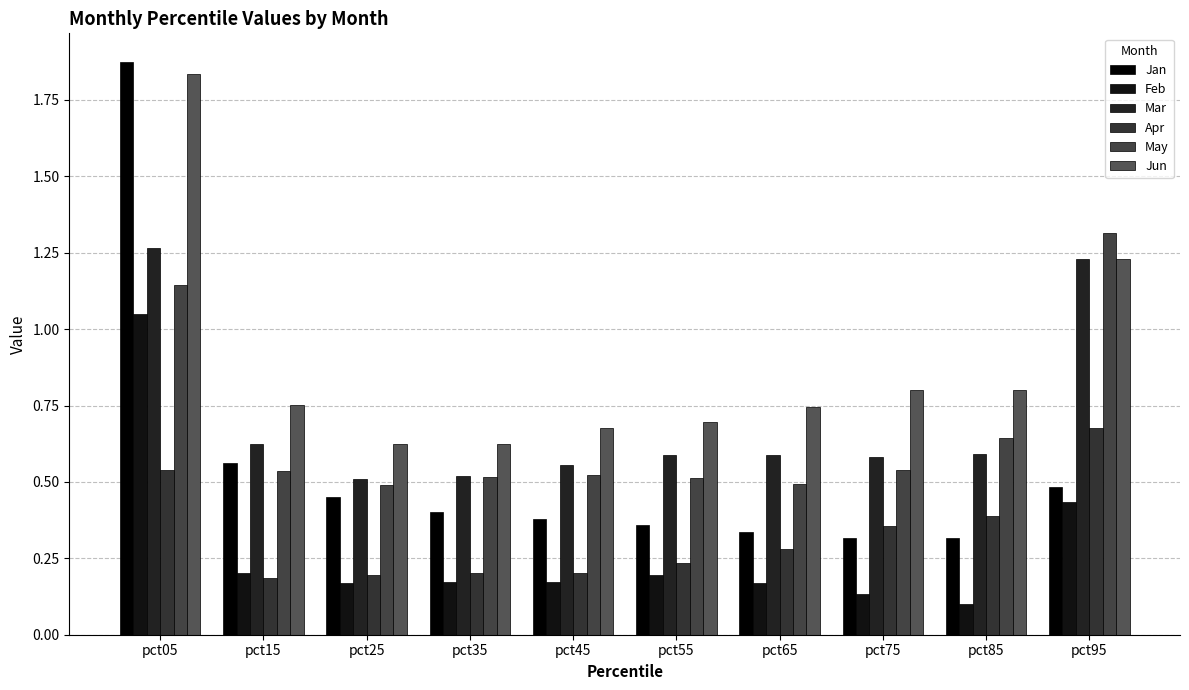

Between pct65 and pct15, which is larger?

pct15